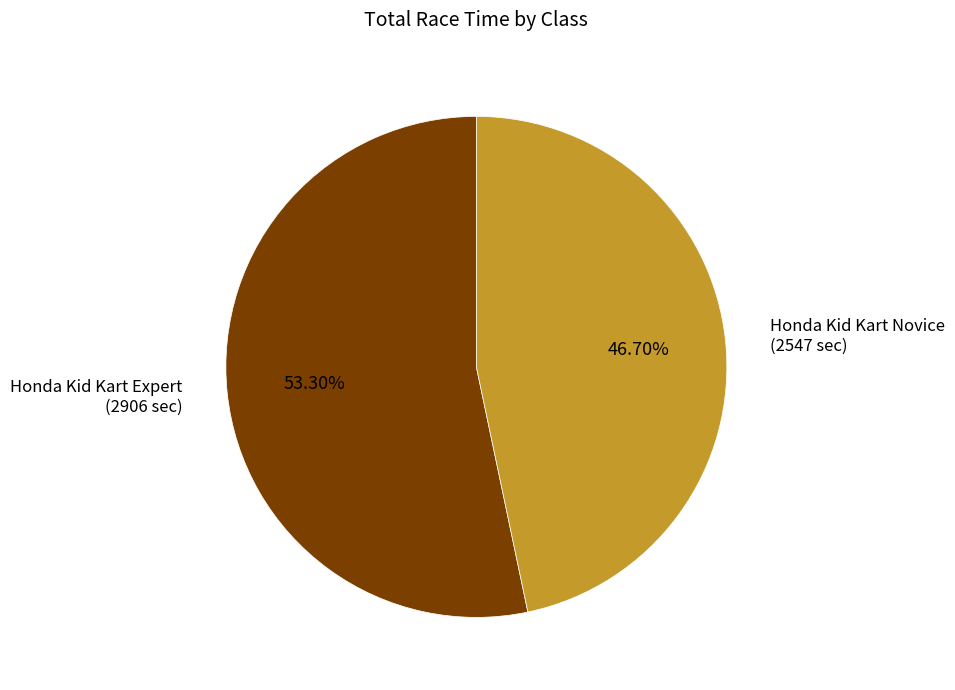

Which category has the smallest portion of the pie?

Honda Kid Kart Novice